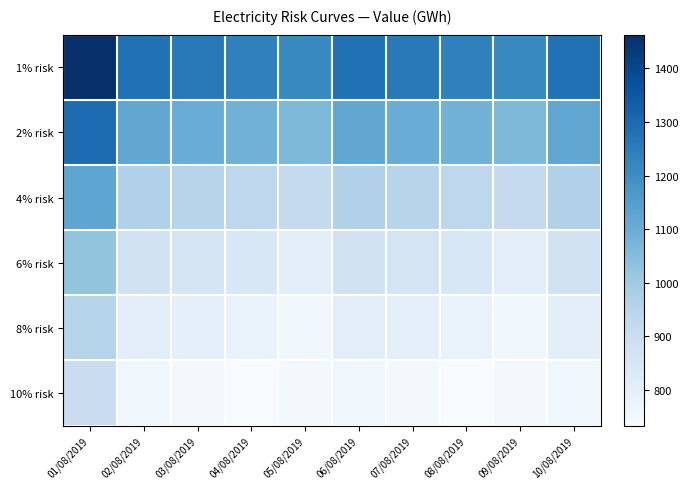

Reading left to right, extract all data points from this chart.

1% risk: 01/08/2019=1462.7	02/08/2019=1278.2	03/08/2019=1256.9	04/08/2019=1235.6	05/08/2019=1214.3	06/08/2019=1278.2	07/08/2019=1256.9	08/08/2019=1235.6	09/08/2019=1214.3	10/08/2019=1278.2
2% risk: 01/08/2019=1293.6	02/08/2019=1122.2	03/08/2019=1103.3	04/08/2019=1084.5	05/08/2019=1065.6	06/08/2019=1122.2	07/08/2019=1103.3	08/08/2019=1084.5	09/08/2019=1065.6	10/08/2019=1122.2
4% risk: 01/08/2019=1124.5	02/08/2019=966.2	03/08/2019=949.8	04/08/2019=933.4	05/08/2019=917.0	06/08/2019=966.2	07/08/2019=949.8	08/08/2019=933.4	09/08/2019=917.0	10/08/2019=966.2
6% risk: 01/08/2019=1025.6	02/08/2019=875.0	03/08/2019=860.0	04/08/2019=845.0	05/08/2019=810.3	06/08/2019=875.0	07/08/2019=860.0	08/08/2019=845.0	09/08/2019=810.3	10/08/2019=875.0
8% risk: 01/08/2019=955.4	02/08/2019=810.3	03/08/2019=796.3	04/08/2019=782.3	05/08/2019=760.1	06/08/2019=810.3	07/08/2019=796.3	08/08/2019=782.3	09/08/2019=760.1	10/08/2019=810.3
10% risk: 01/08/2019=900.9	02/08/2019=760.1	03/08/2019=746.9	04/08/2019=733.6	05/08/2019=746.9	06/08/2019=760.1	07/08/2019=746.9	08/08/2019=733.6	09/08/2019=746.9	10/08/2019=760.1